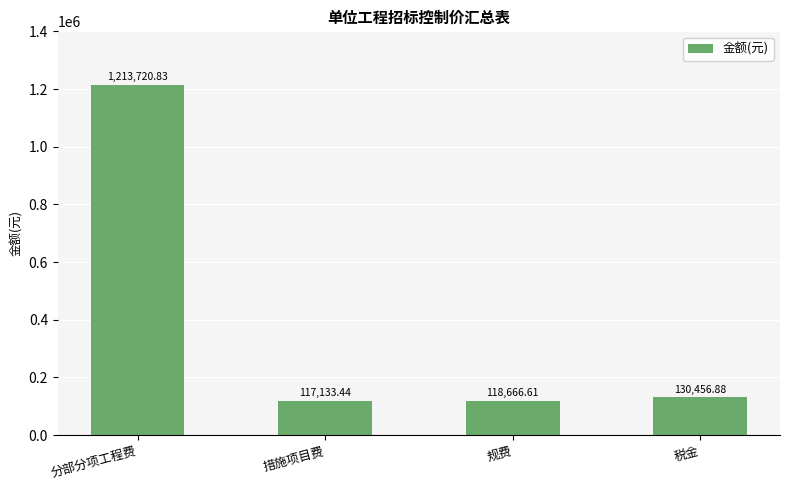

What is the change in value from 措施项目费 to 税金?

+13323.4